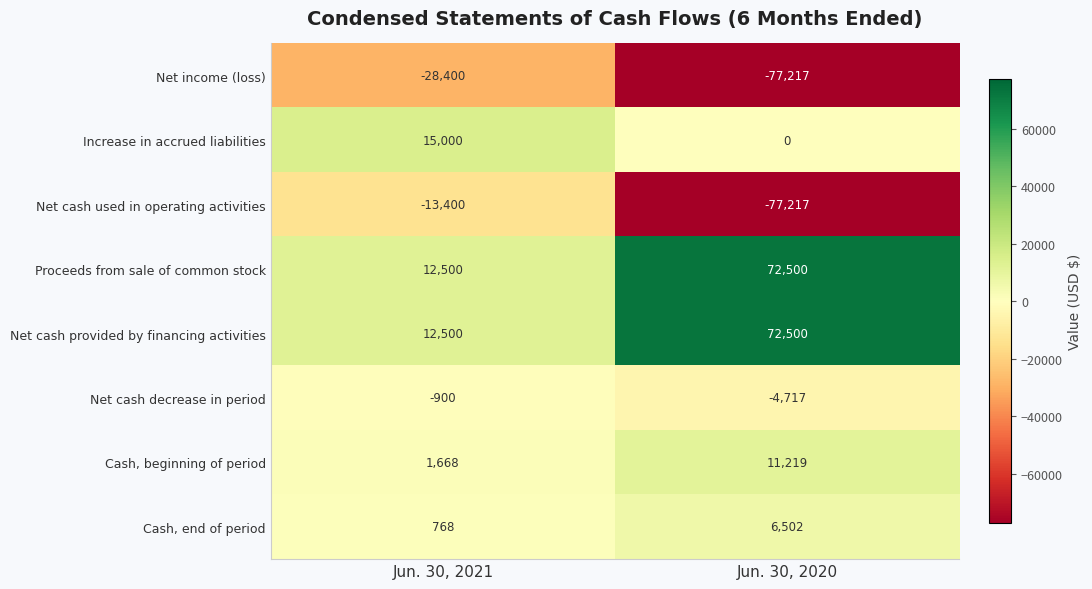

What is the total value across all series at Jun. 30, 2021?

-264